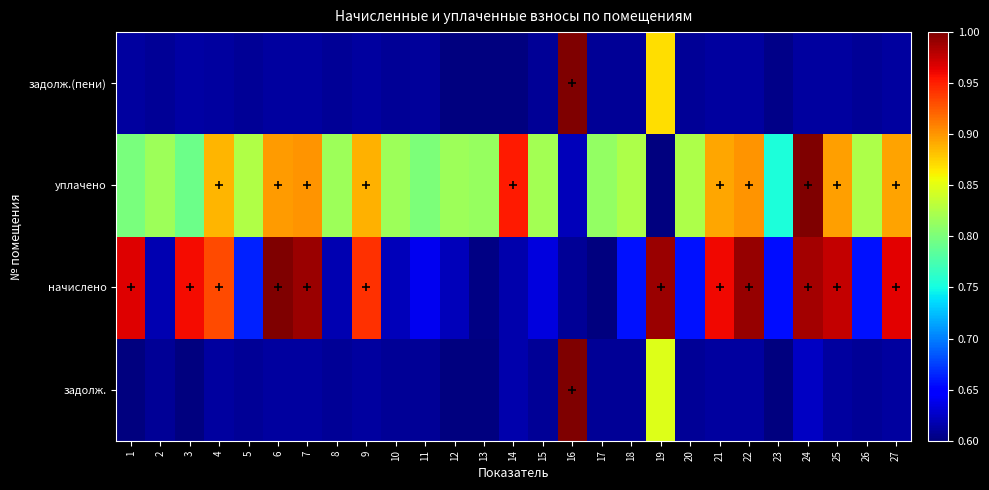

Reading right to left, transcribe all the data shown in this chart.

задолж.: 27=0.6	26=0.6	25=0.6	24=0.6	23=0.6	22=0.6	21=0.6	20=0.6	19=0.8	18=0.6	17=0.6	16=1.0	15=0.6	14=0.6	13=0.6	12=0.6	11=0.6	10=0.6	9=0.6	8=0.6	7=0.6	6=0.6	5=0.6	4=0.6	3=0.6	2=0.6	1=0.6
начислено: 27=1.0	26=0.7	25=1.0	24=1.0	23=0.7	22=1.0	21=1.0	20=0.7	19=1.0	18=0.7	17=0.6	16=0.6	15=0.6	14=0.6	13=0.6	12=0.6	11=0.6	10=0.6	9=0.9	8=0.6	7=1.0	6=1.0	5=0.7	4=0.9	3=1.0	2=0.6	1=1.0
уплачено: 27=0.9	26=0.8	25=0.9	24=1.0	23=0.8	22=0.9	21=0.9	20=0.8	19=0.6	18=0.8	17=0.8	16=0.6	15=0.8	14=1.0	13=0.8	12=0.8	11=0.8	10=0.8	9=0.9	8=0.8	7=0.9	6=0.9	5=0.8	4=0.9	3=0.8	2=0.8	1=0.8
задолж.(пени): 27=0.6	26=0.6	25=0.6	24=0.6	23=0.6	22=0.6	21=0.6	20=0.6	19=0.9	18=0.6	17=0.6	16=1.0	15=0.6	14=0.6	13=0.6	12=0.6	11=0.6	10=0.6	9=0.6	8=0.6	7=0.6	6=0.6	5=0.6	4=0.6	3=0.6	2=0.6	1=0.6